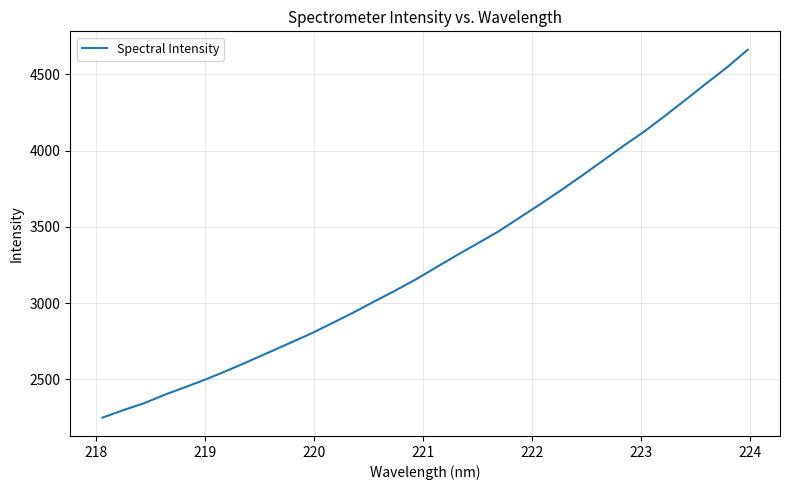

What is the maximum value shown in the chart?

4660.6